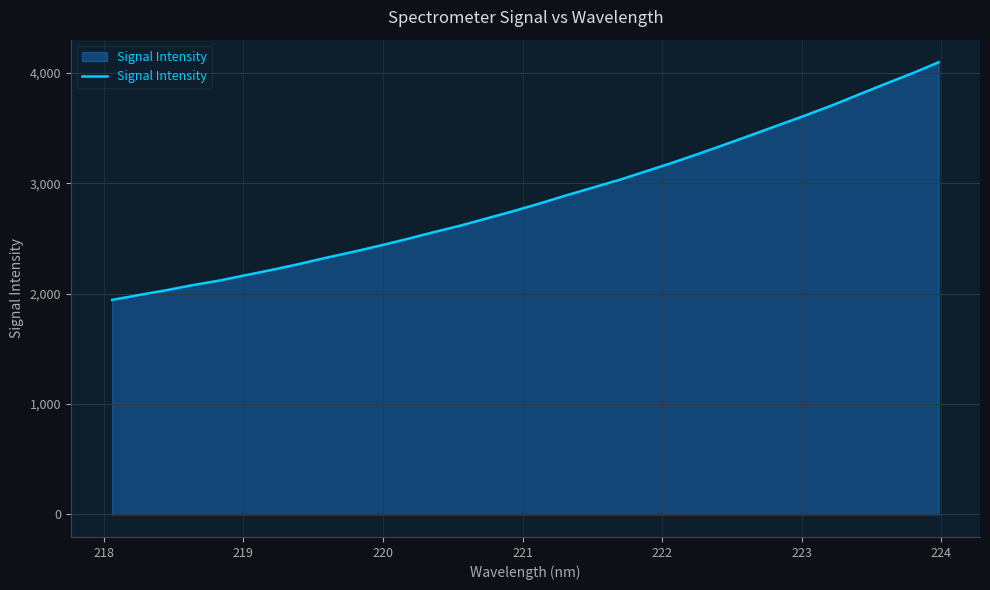

Does the chart display data point markers on the line(s)?

No